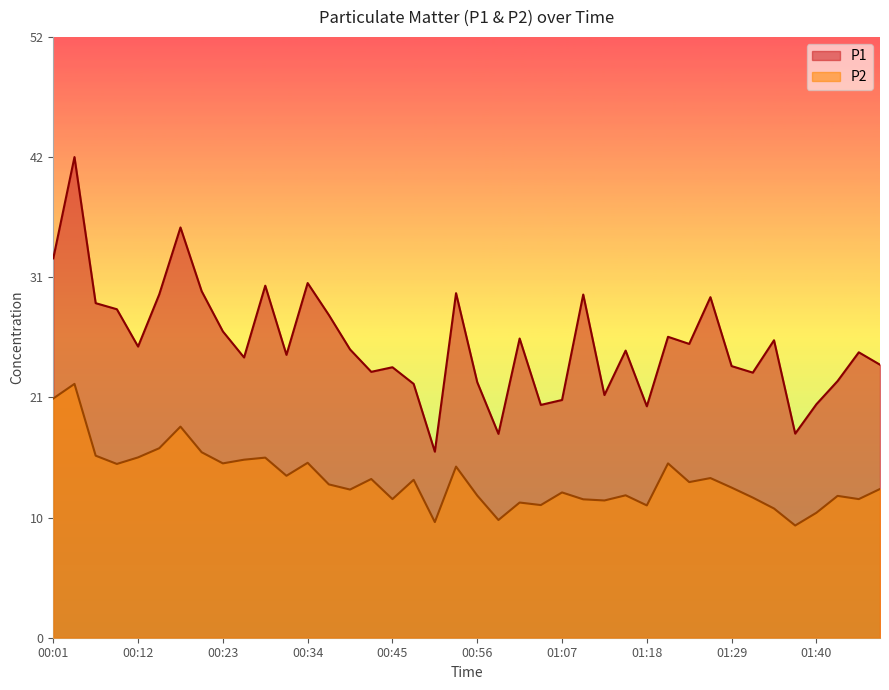

Reading right to left, transcribe all the data shown in this chart.

P1: 23.8	24.9	22.4	20.3	17.8	25.9	23.1	23.6	29.6	25.6	26.2	20.1	25.0	21.1	29.9	20.7	20.3	26.1	17.8	22.2	30.0	16.2	22.1	23.6	23.1	25.1	28.1	30.9	24.6	30.6	24.4	26.7	30.2	35.7	29.9	25.4	28.6	29.1	41.9	33.0
P2: 12.9	12.1	12.3	10.9	9.8	11.2	12.2	13.1	13.9	13.6	15.2	11.5	12.4	11.9	12.1	12.7	11.6	11.8	10.2	12.4	14.9	10.1	13.8	12.1	13.8	12.9	13.3	15.2	14.1	15.7	15.5	15.2	16.1	18.4	16.5	15.7	15.1	15.8	22.1	20.8